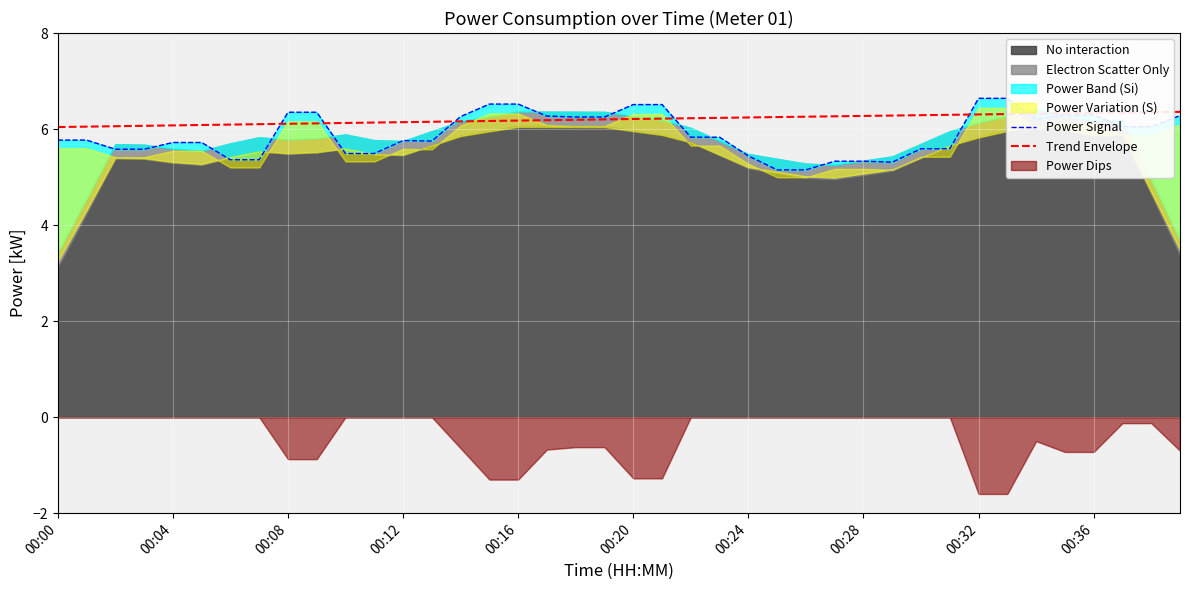

At how many categories does at least one series exceed 6?

40